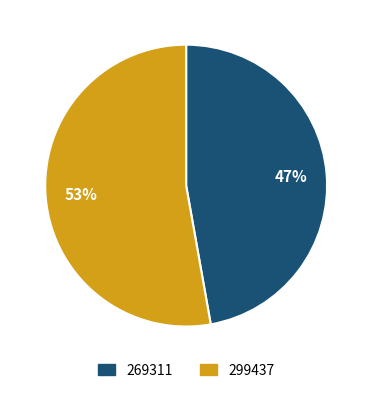

Is the sum of 269311 and 299437 greater than half?

Yes